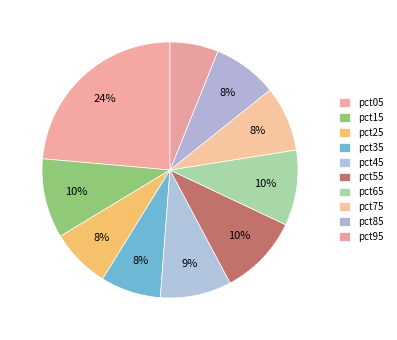

How many slices are in this pie chart?

10